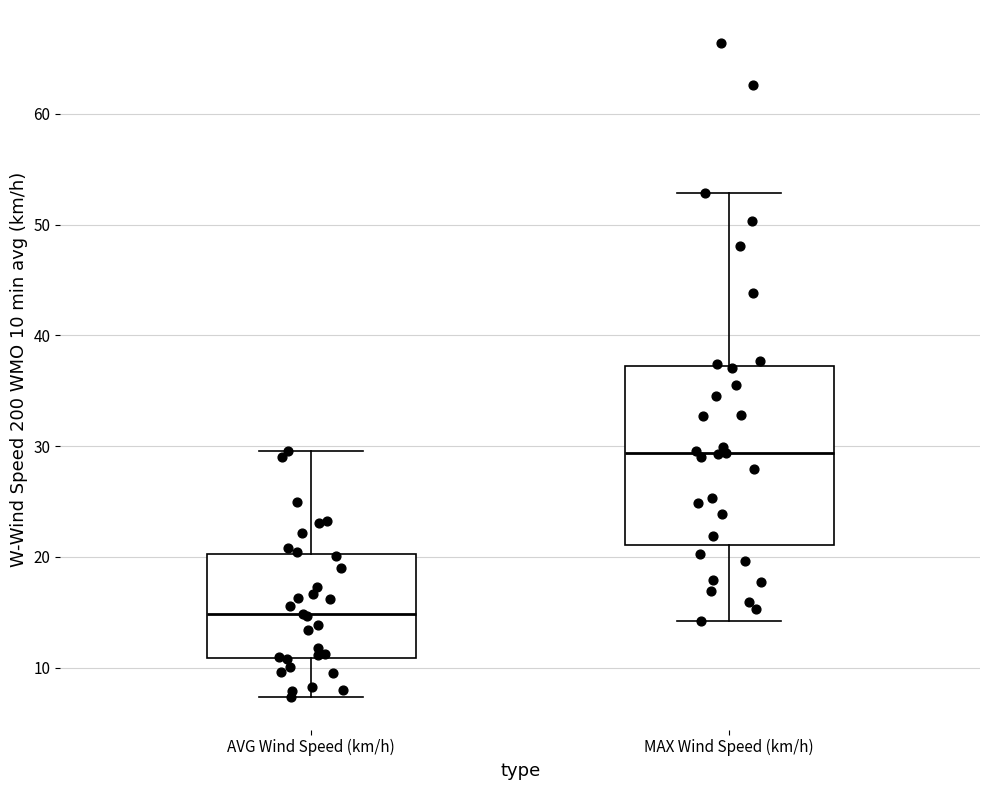

Which box is the tallest, from its lower edge to its upper edge?

MAX Wind Speed (km/h)